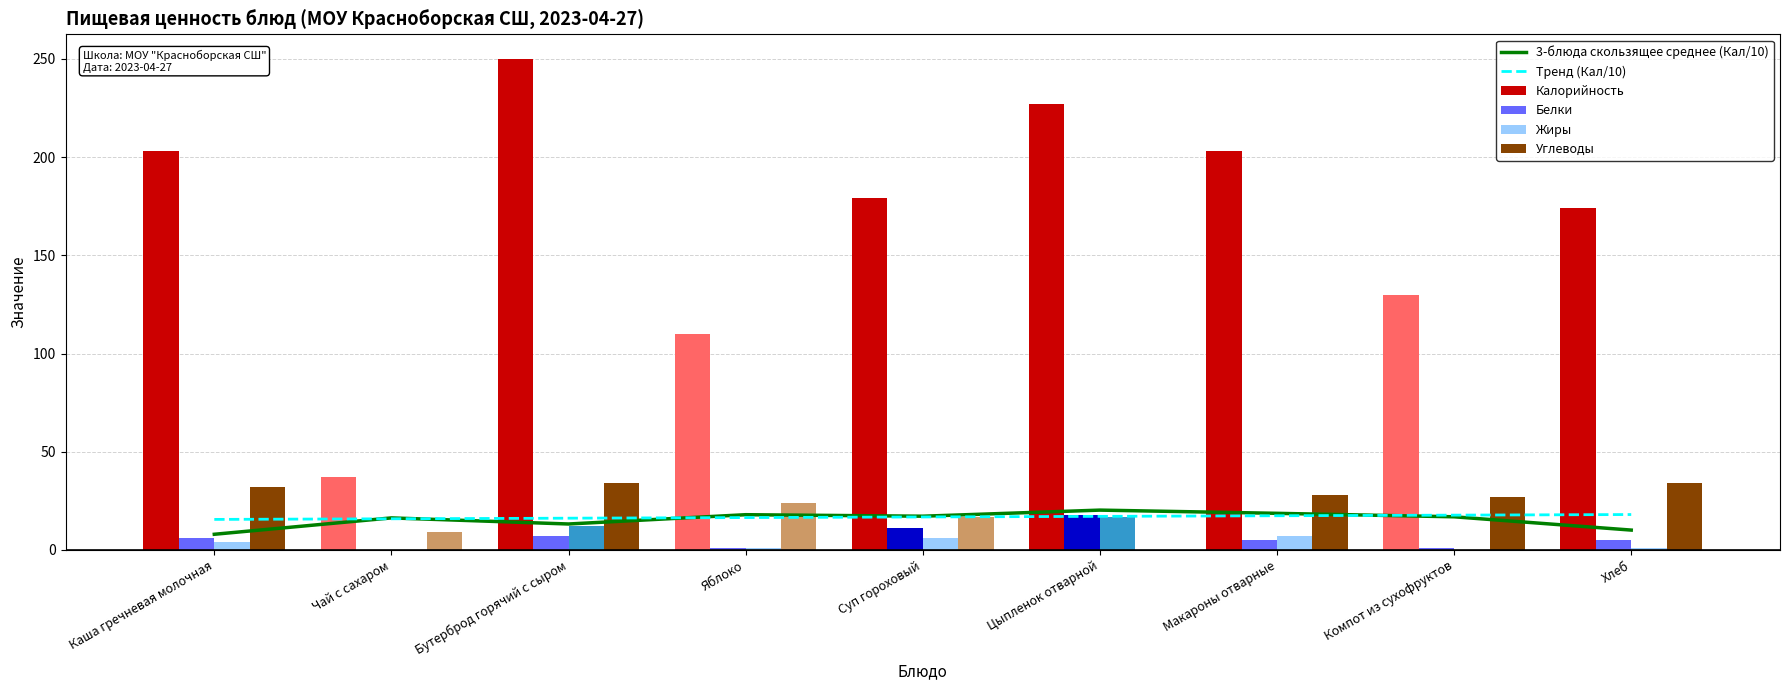

Count the number of categories in the chart.

9